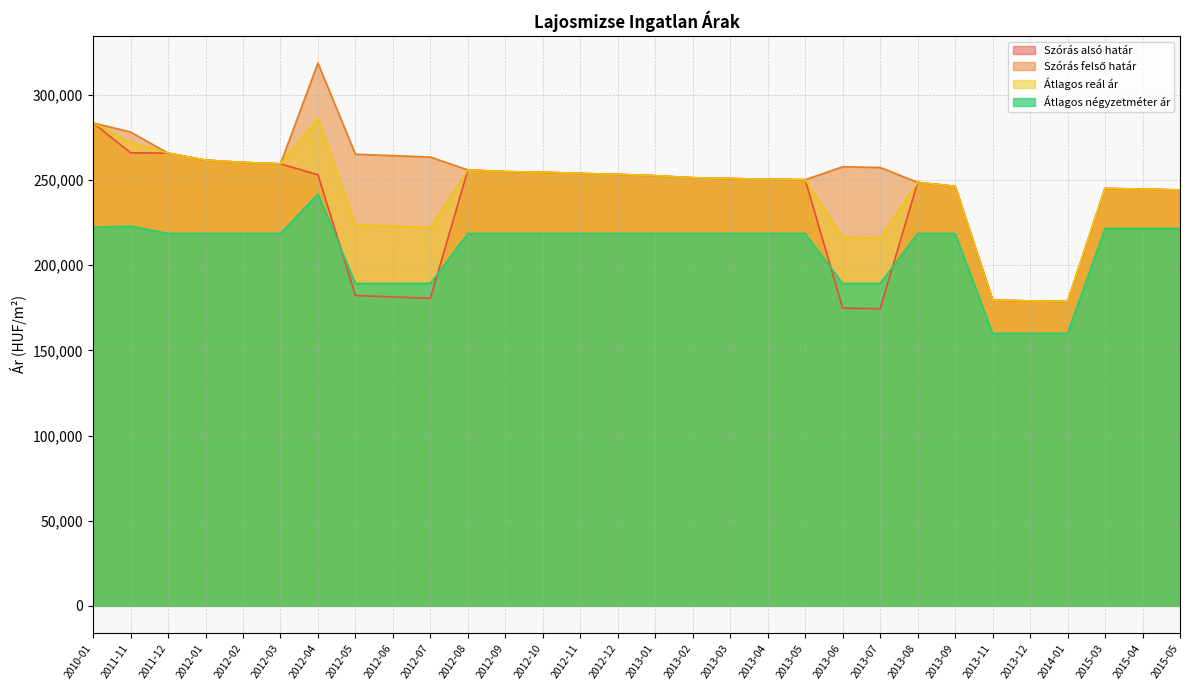

True or false: Átlagos négyzetméter ár has a value of 218644 at 2013-04.

True